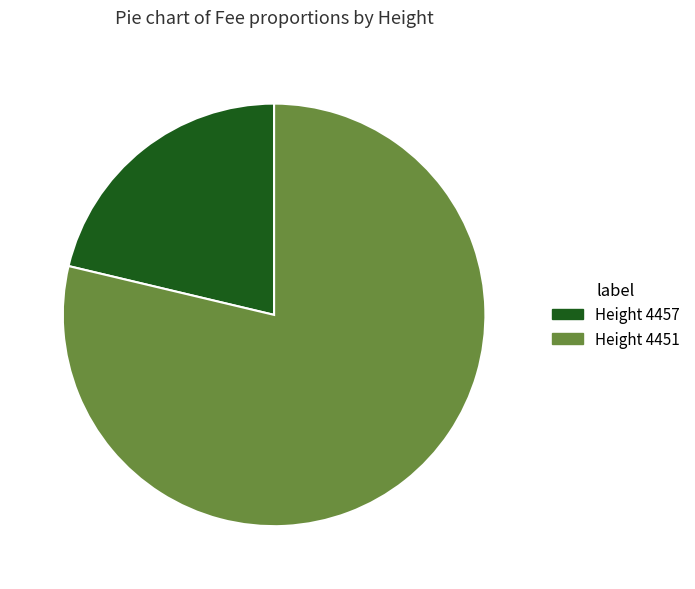

Is it true that Height 4457 is 21% of the pie?

True